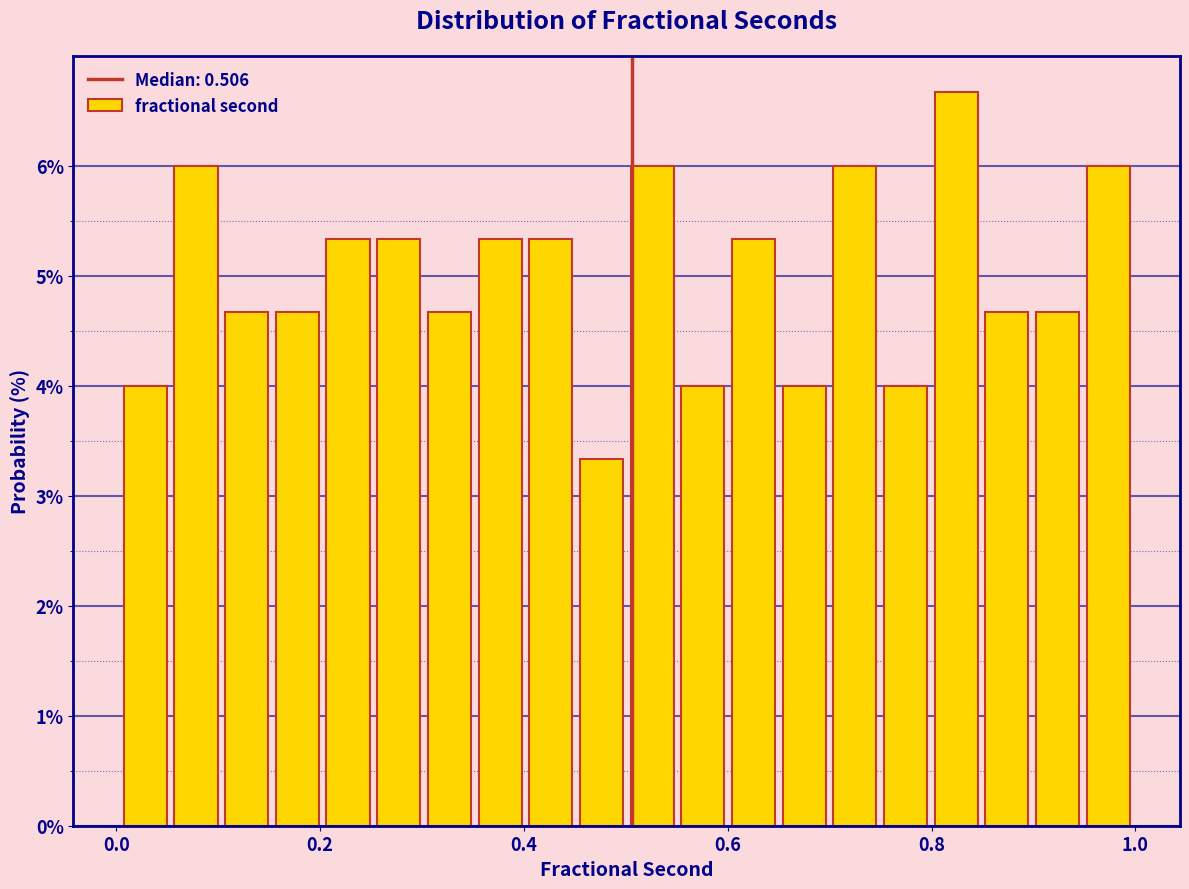

Around what value on the x-axis is the tallest bar? Give the approximate position of its centre, as read against the axis.

0.82